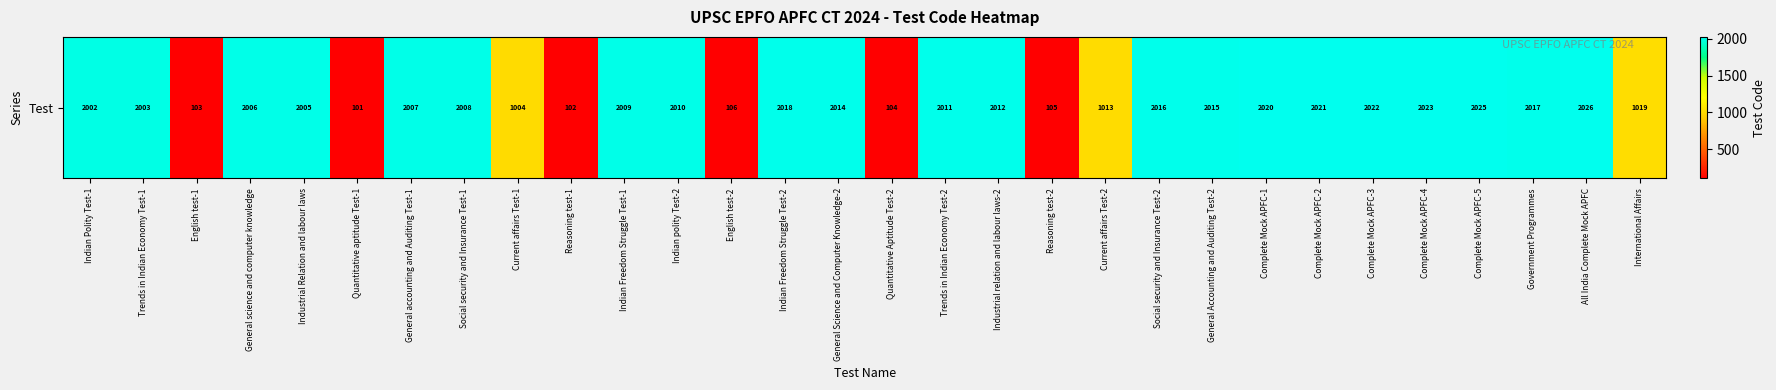

Is it true that the value at Social security and Insurance Test-2 is 3161?

False